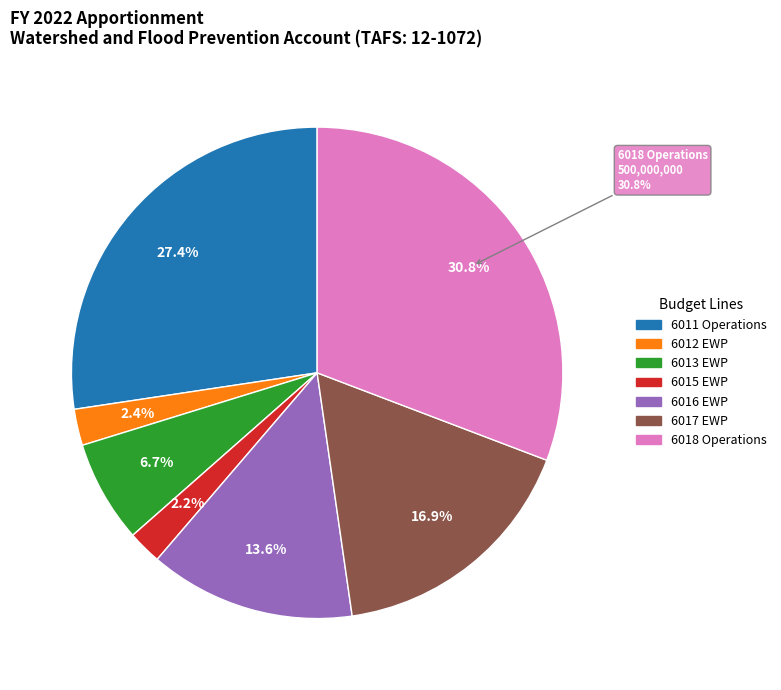

Does any single category account for the majority?

No